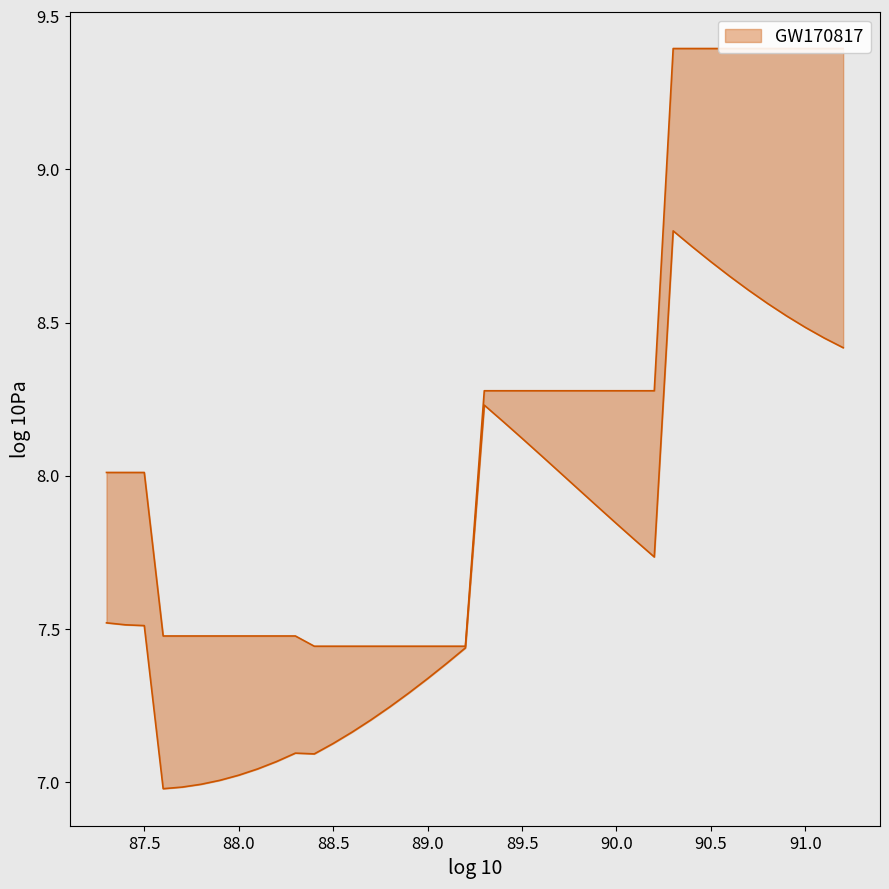

What is the sum of the values at 87.8 and 91.0?

16.9